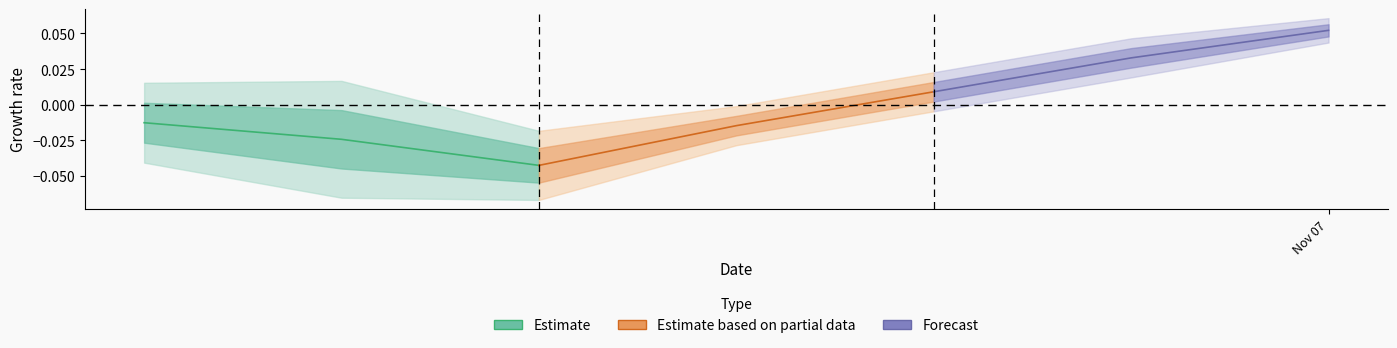

The chart shows a value of -0.0 at Nov 07. True or false?

False